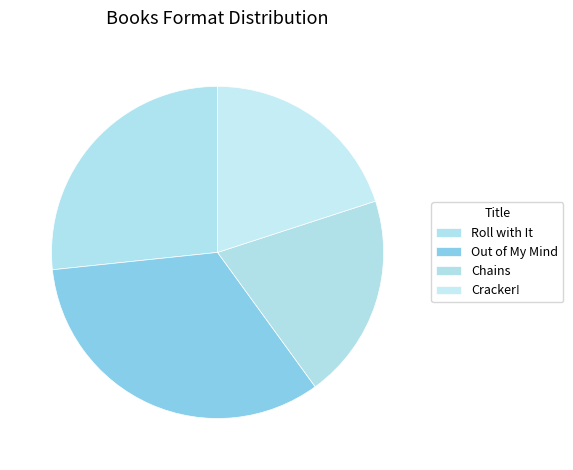

What is the change in value from Roll with It to Out of My Mind?

+1